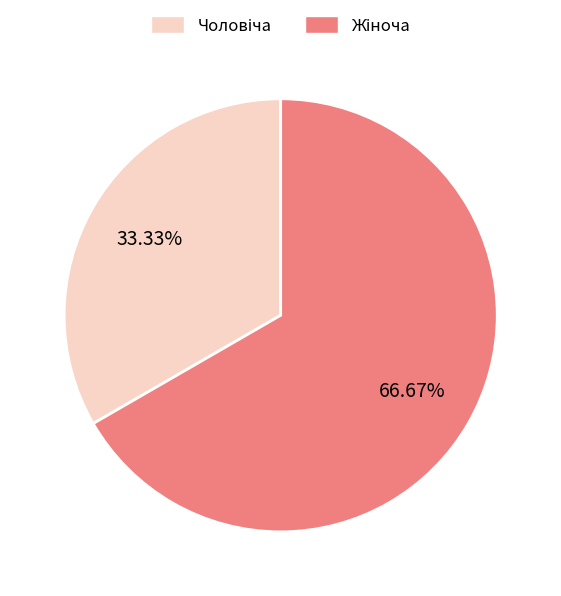

To the nearest percent, what is the difference between the largest and smallest slice percentages?

33%